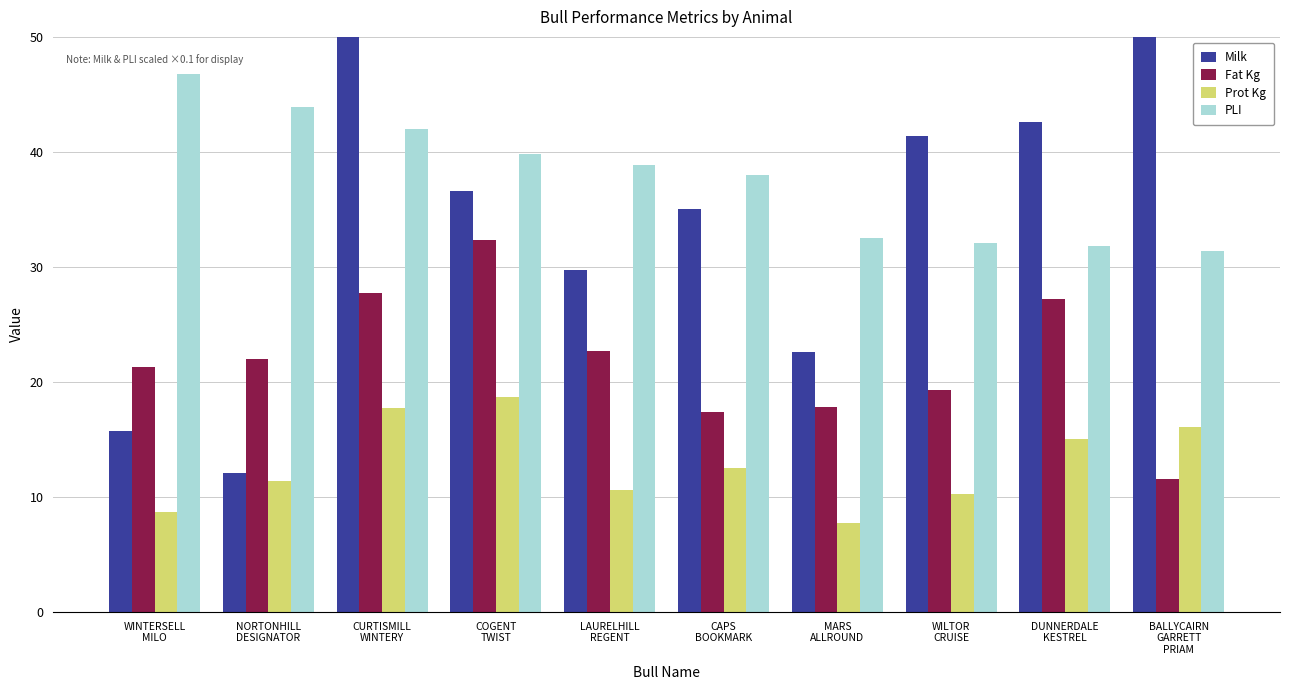

What is the total value across all series at DUNNERDALE
KESTREL?

116.6